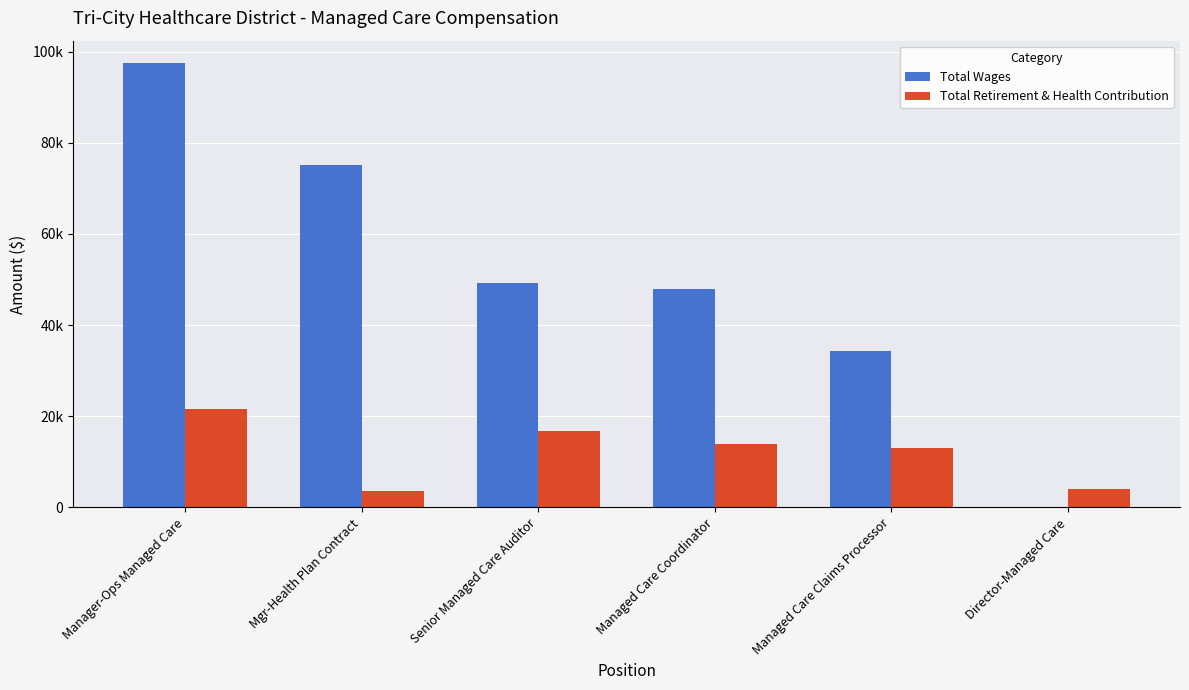

True or false: Total Wages has a value of 14065 at Managed Care Claims Processor.

False